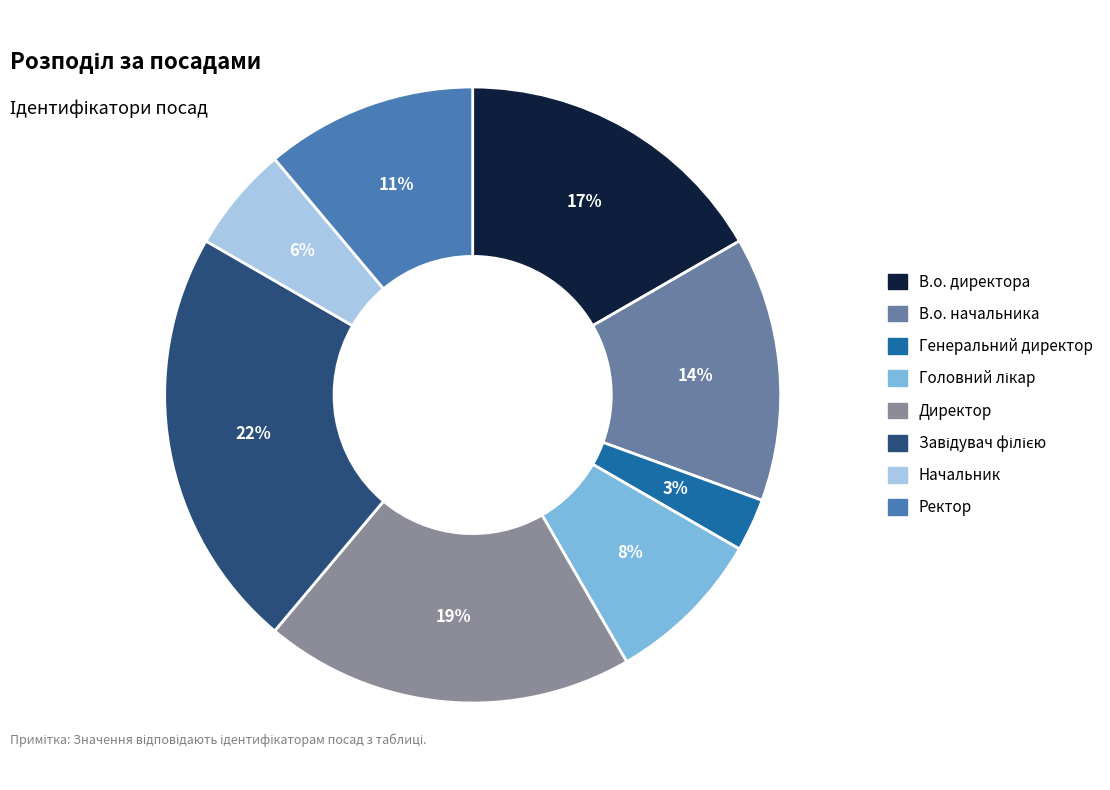

Is there any slice that represents more than half of the pie?

No